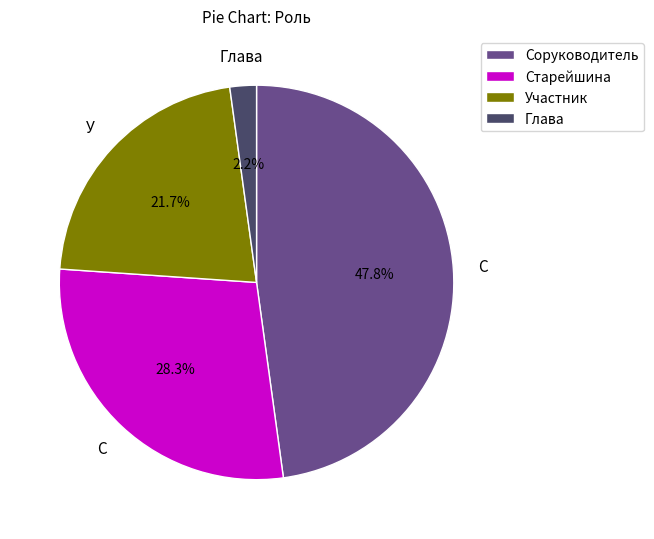

To the nearest percent, what is the combined percentage of Старейшина and Соруководитель?

76%